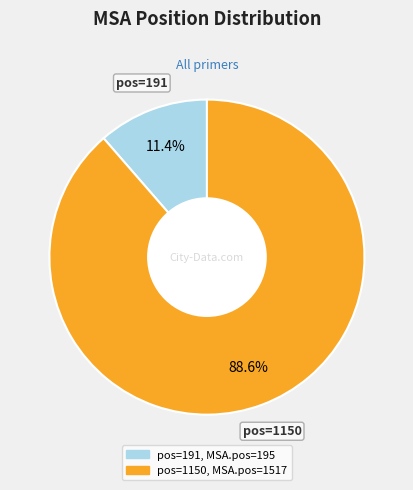

Does any single category account for the majority?

Yes